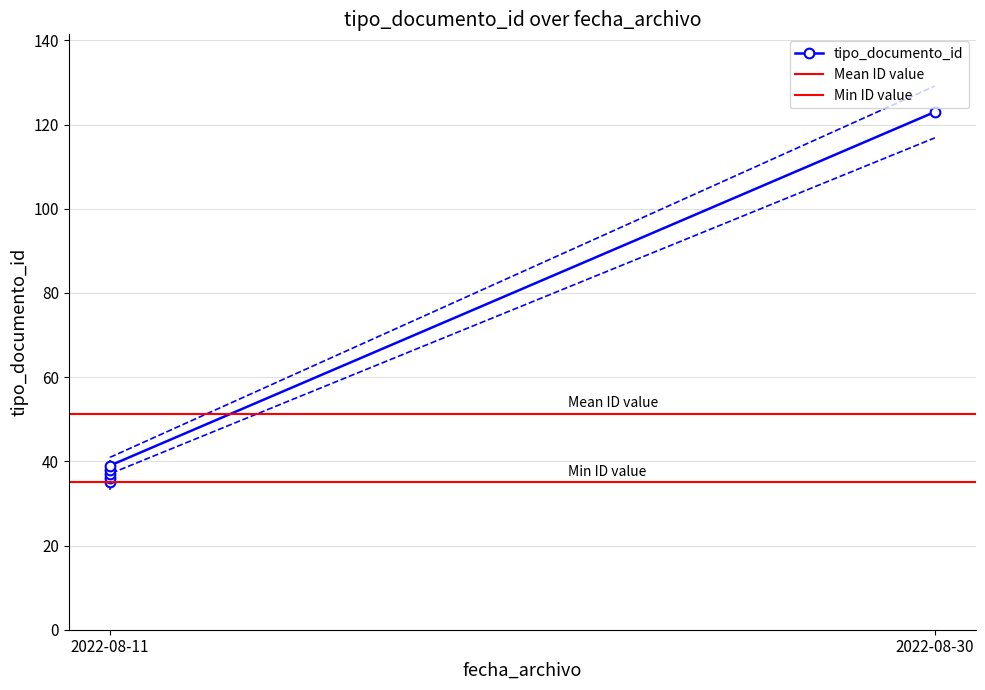

How many data points are less than 38?

3